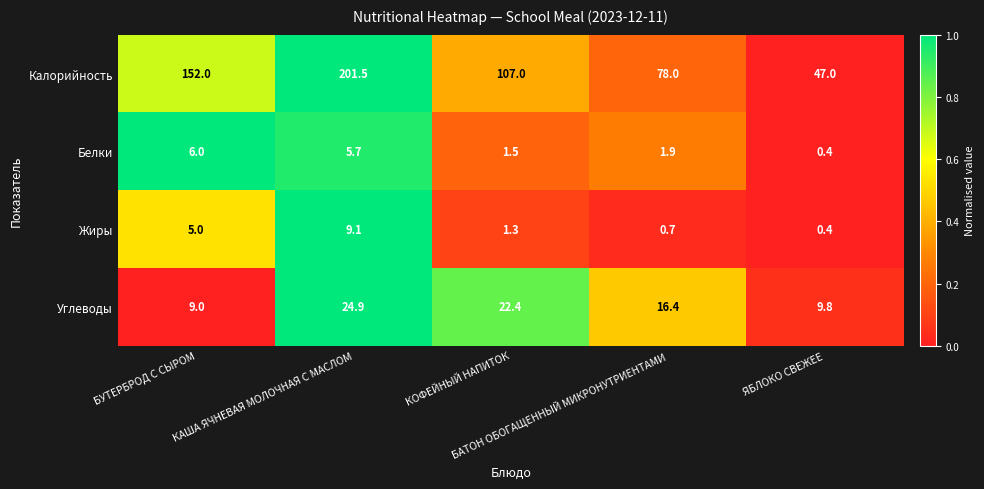

Which series has the largest total across all categories?

Калорийность